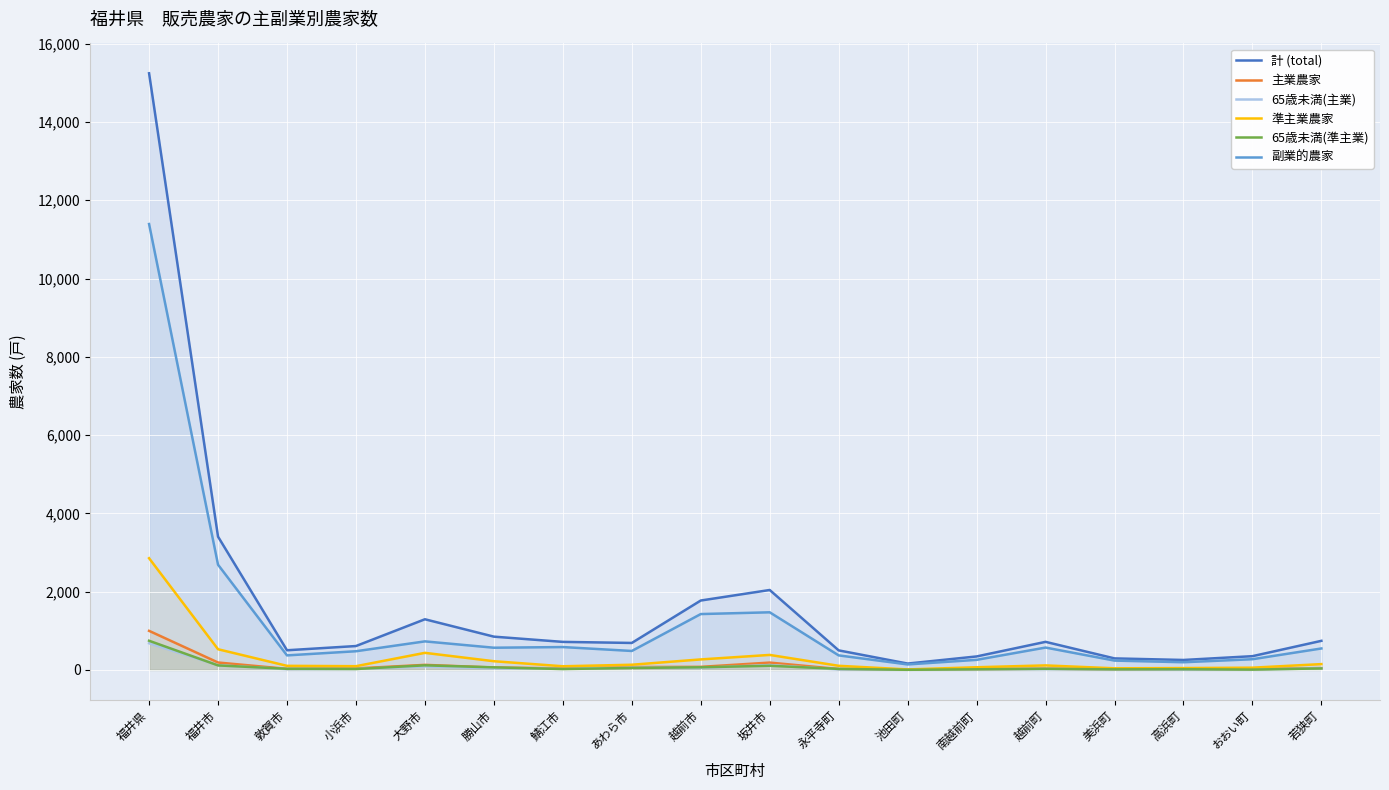

How many distinct data groups are displayed?

6